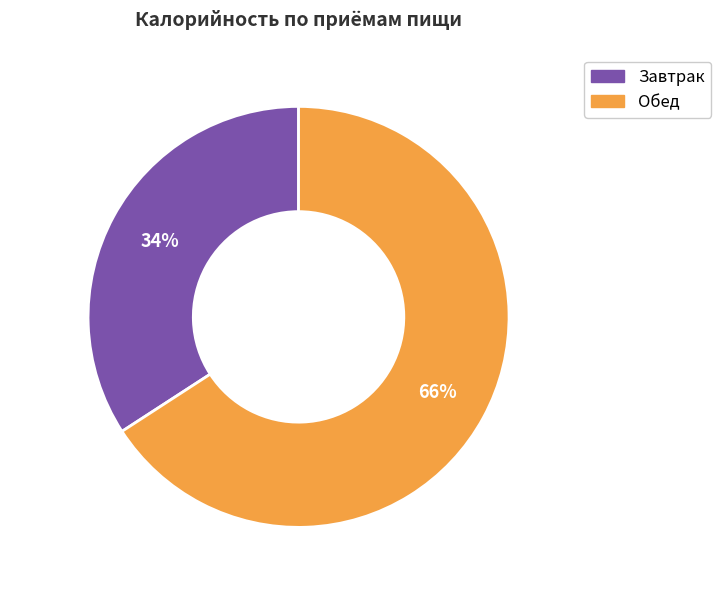

Count the number of slices in the pie.

2